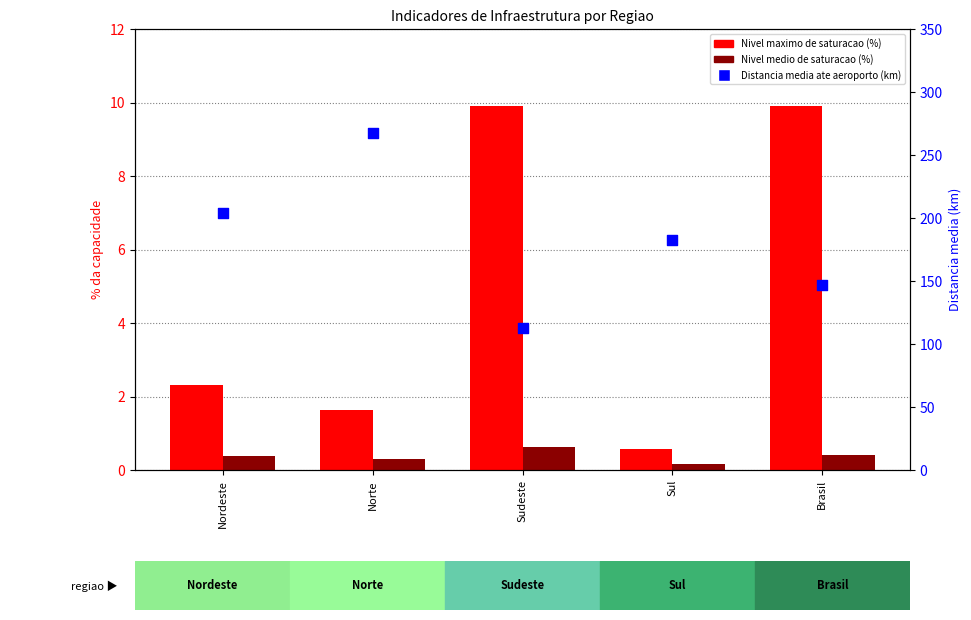

What is the total value across all series at Brasil?

157.3